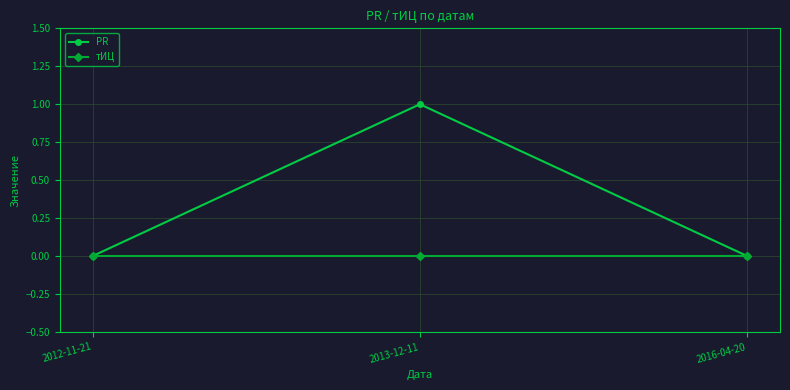

What is the label of the 2nd point from the right?

2013-12-11